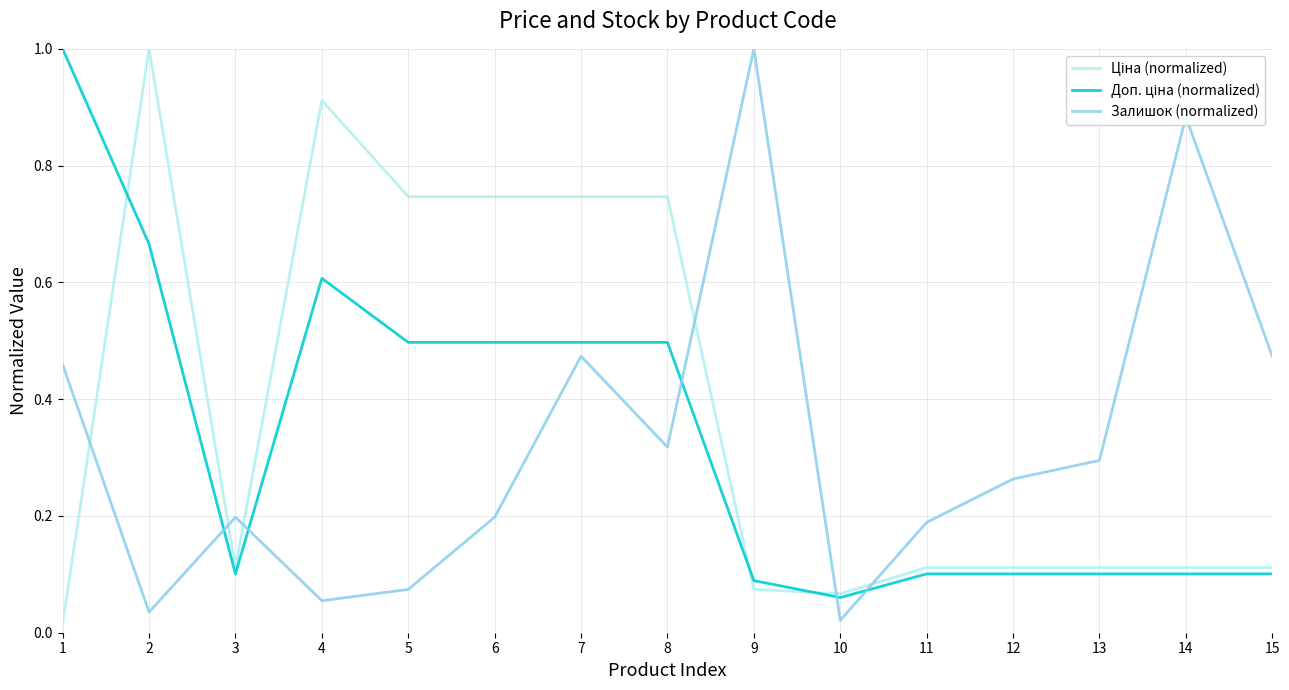

How many interior local peaks does the Залишок (normalized) series have?

4